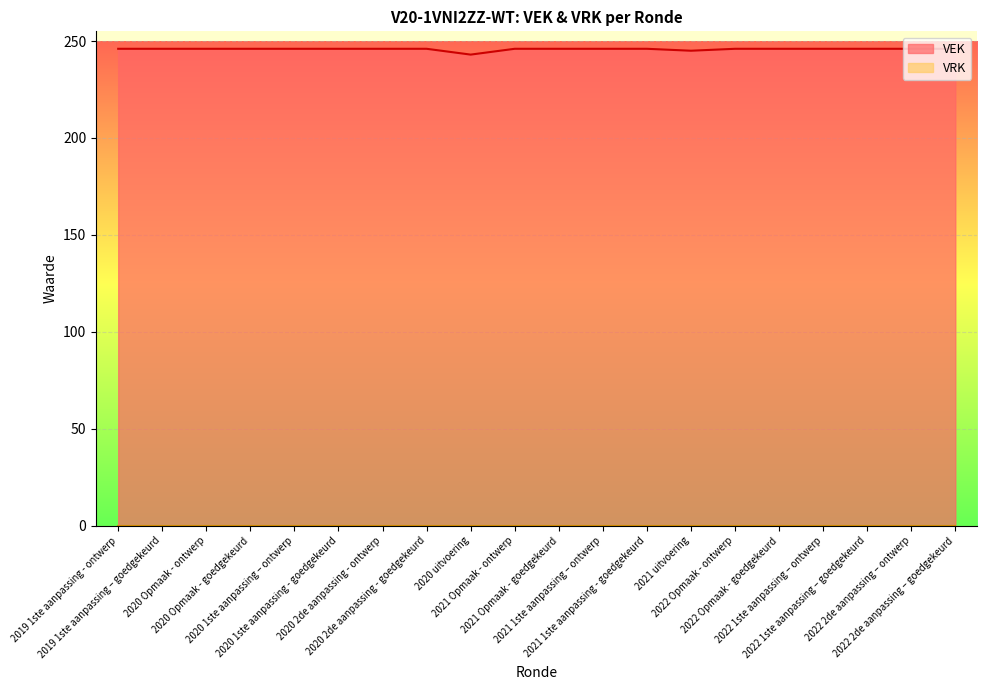

How many lines are shown in the chart?

2